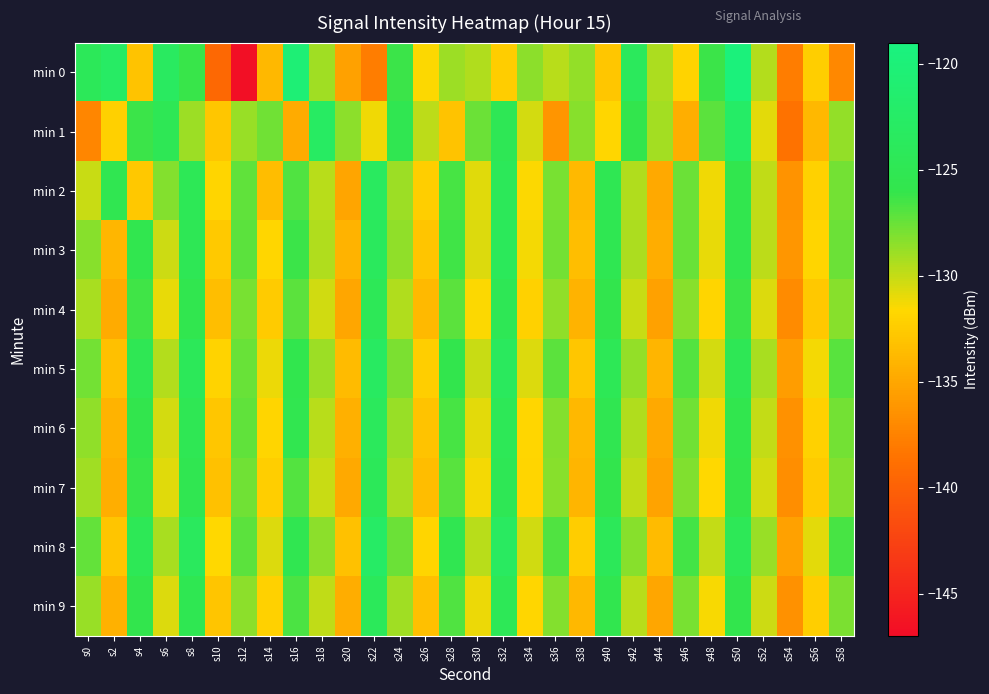

How many distinct data groups are displayed?

10